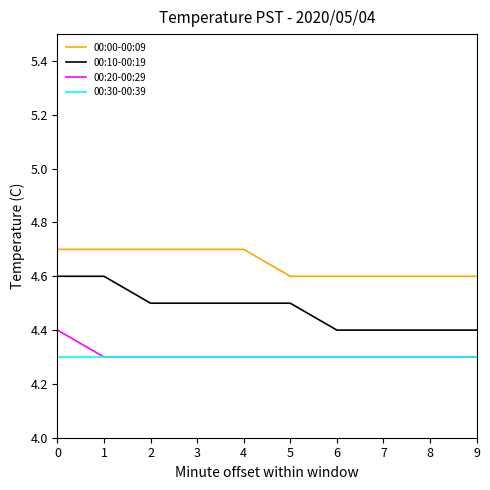

Which series has the widest spread of values?

00:10-00:19